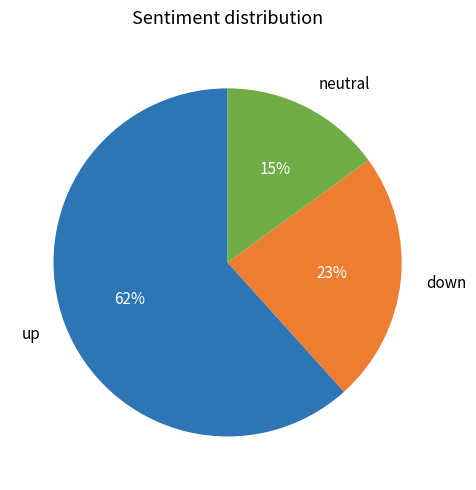

What percentage is the down slice, to the nearest percent?

23%